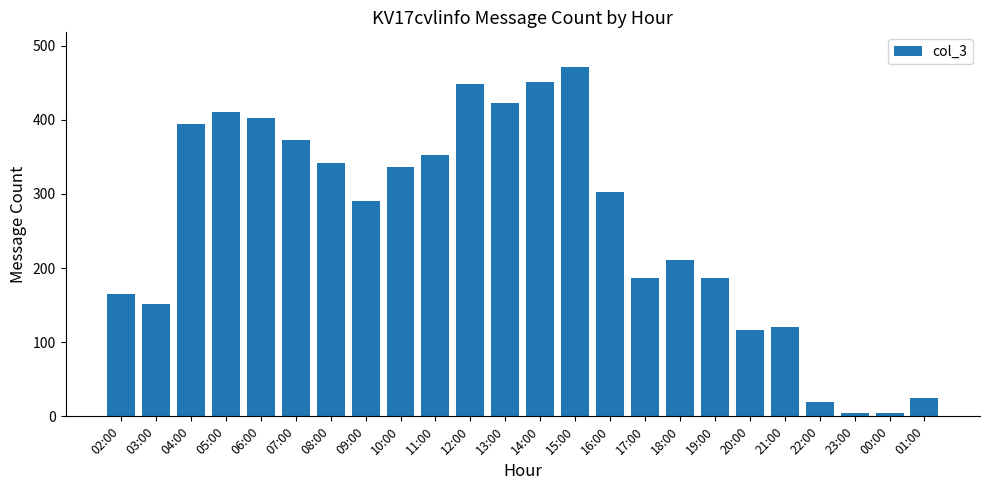

At which label does the data first exceed 303?

04:00